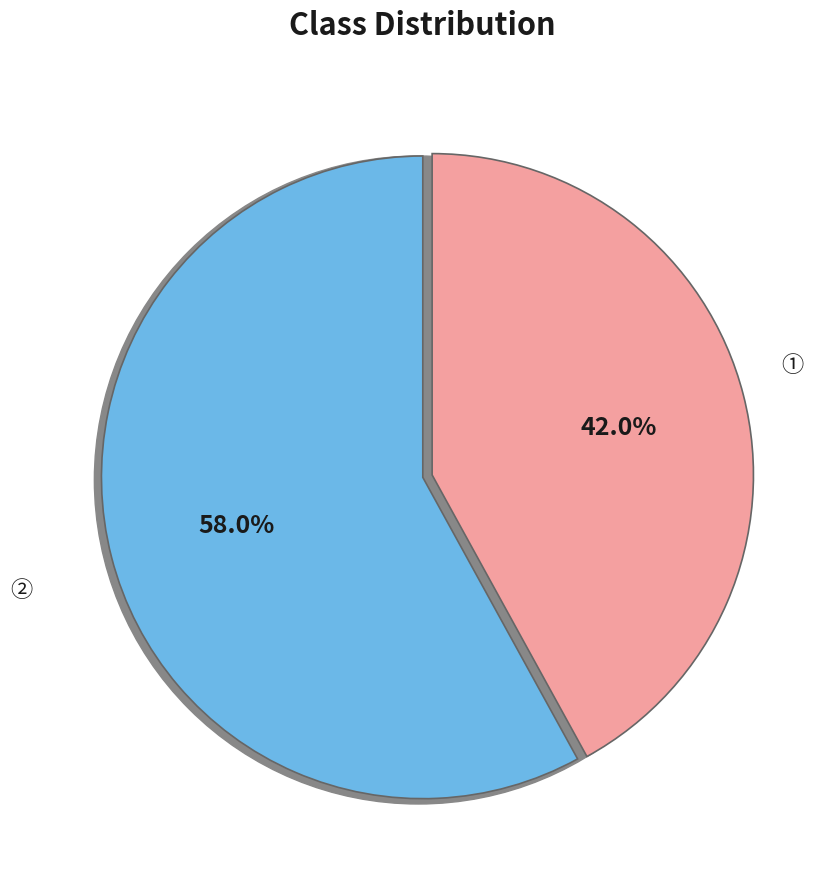

Which category has the smallest portion of the pie?

1